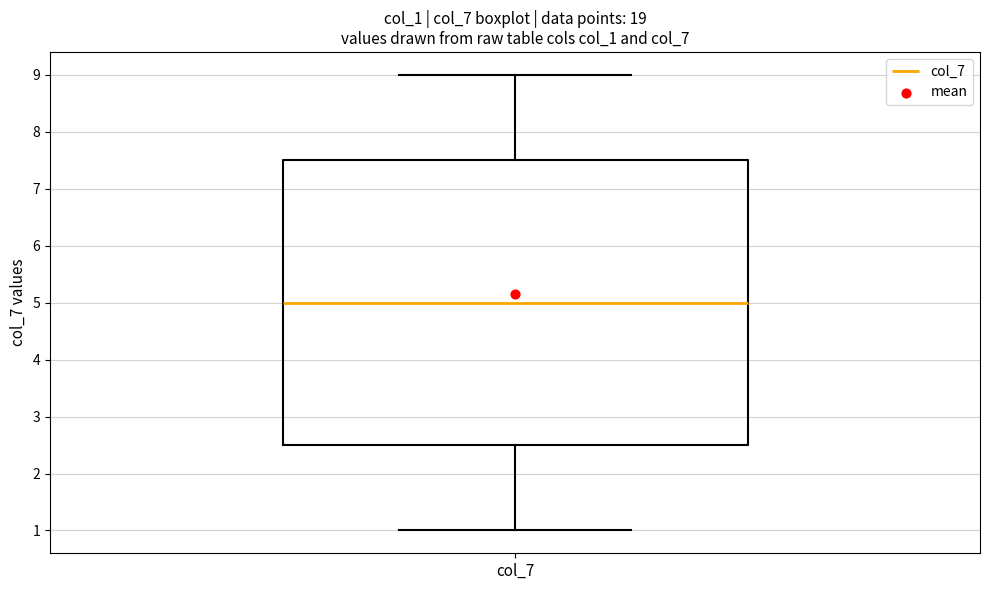

Transcribe this box plot: give where the median line is, the range the box spans, and where the two whiskers end, as read against the y-axis. The values are not printed on the chart, so give them approximately, as read against the axis.

median 5.0, box 2.5 to 7.5, whiskers 1.0 to 9.0